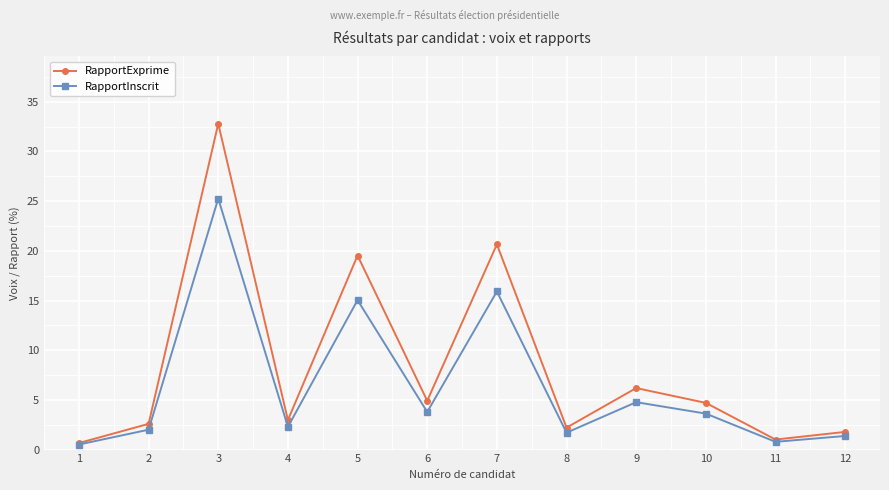

Which series has the widest spread of values?

RapportExprime